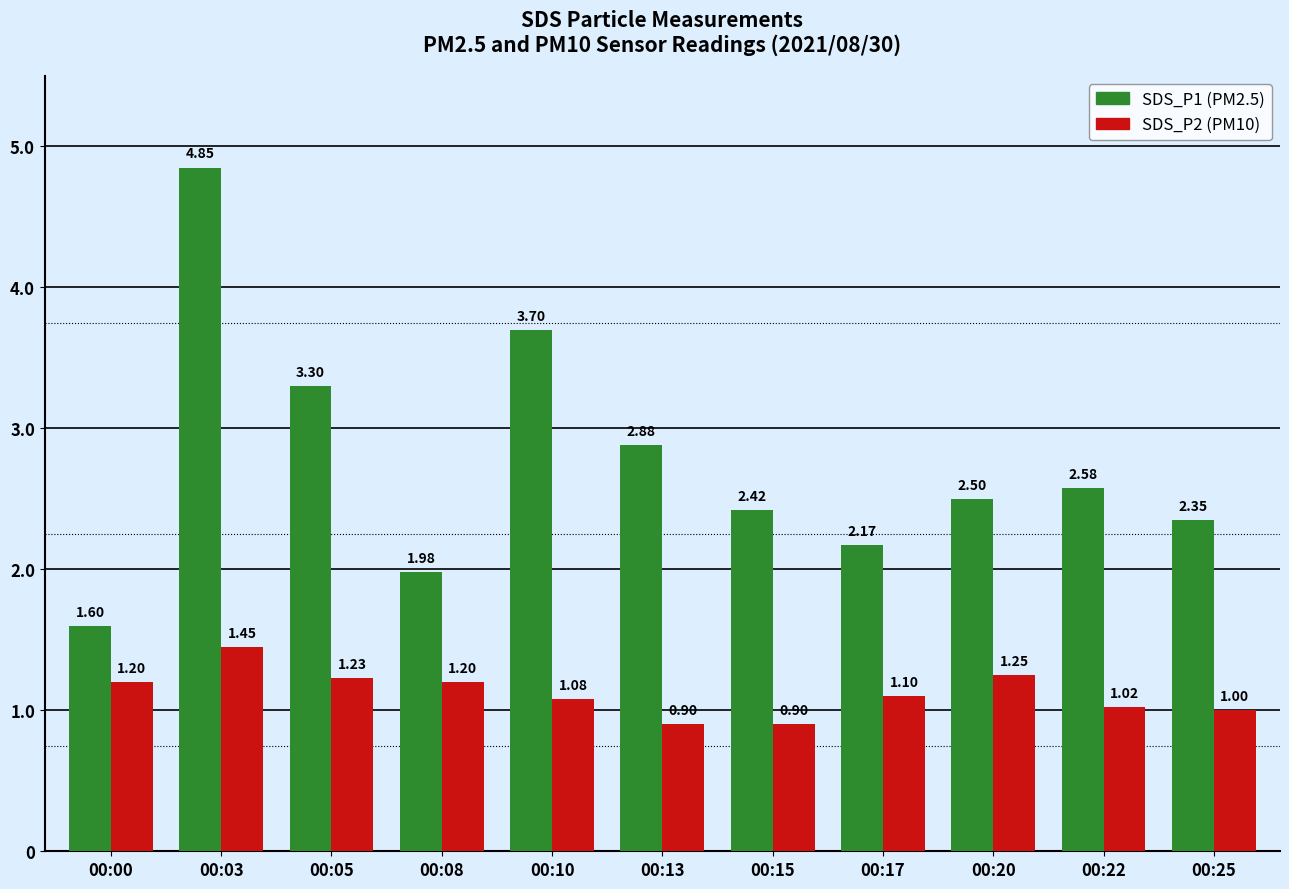

Which series has the largest total across all categories?

SDS_P1 (PM2.5)